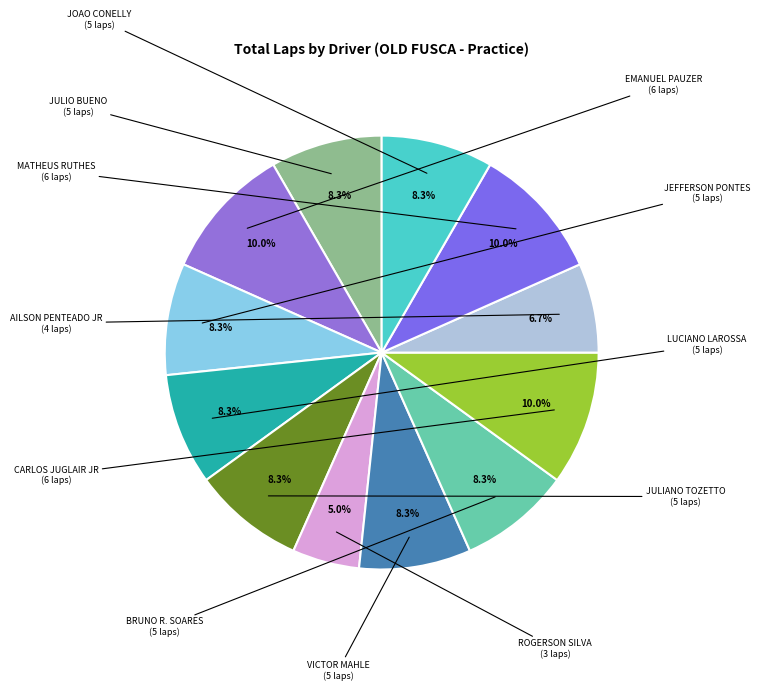

How many slices are in this pie chart?

12